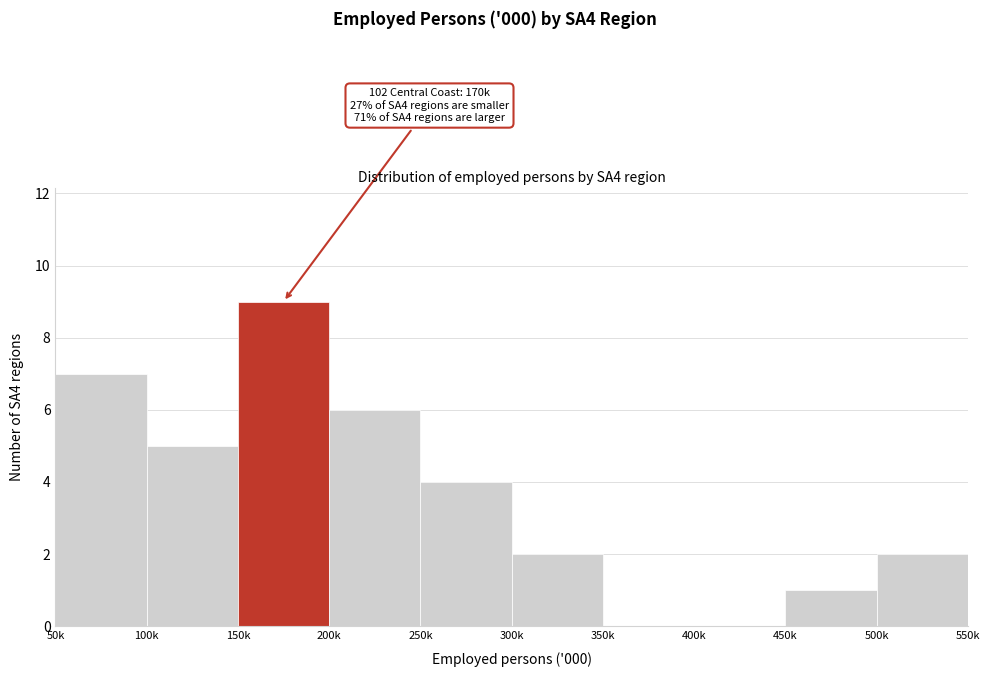

Reading right to left, transcribe all the data shown in this chart.

500k=2	450k=1	400k=0	350k=0	300k=2	250k=4	200k=6	150k=9	100k=5	50k=7